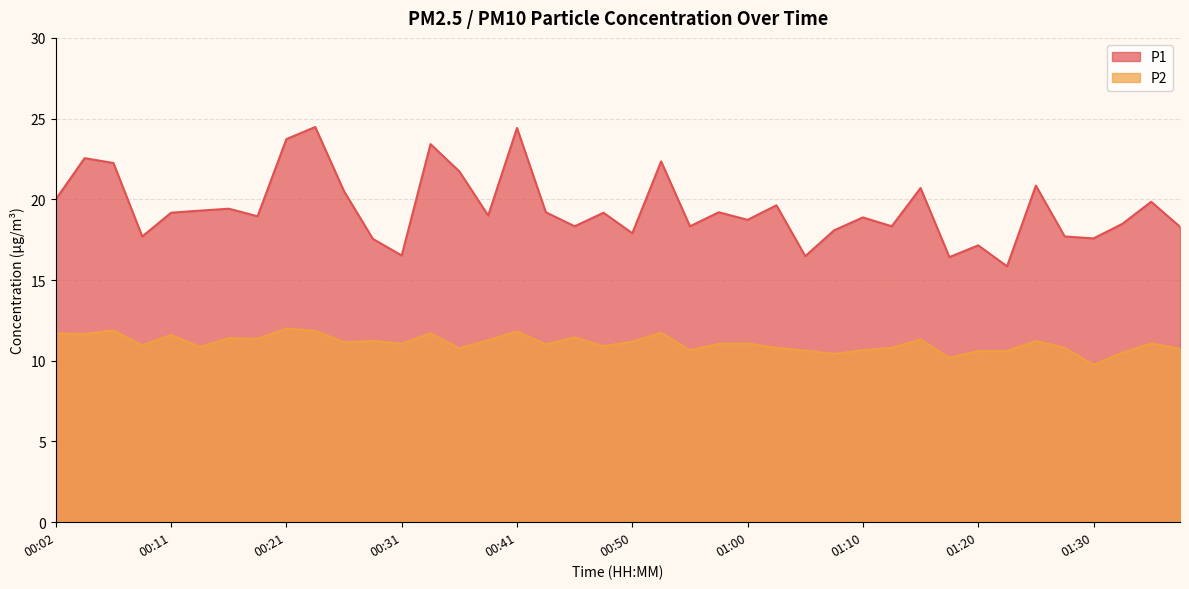

What is the total value across all series at 01:08?

28.5